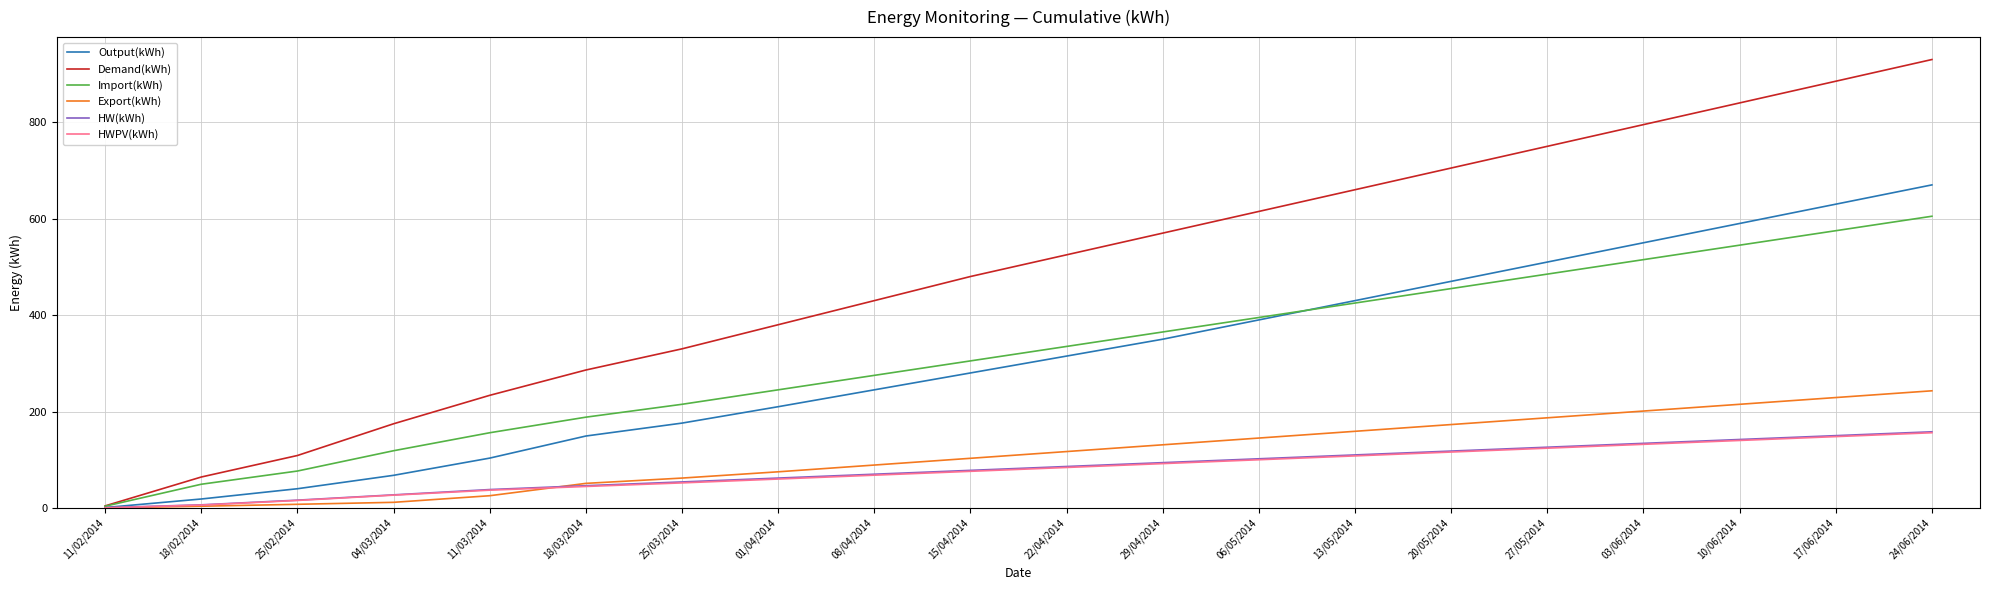

The HWPV(kWh) series shows 44.6 at 18/03/2014. True or false?

True